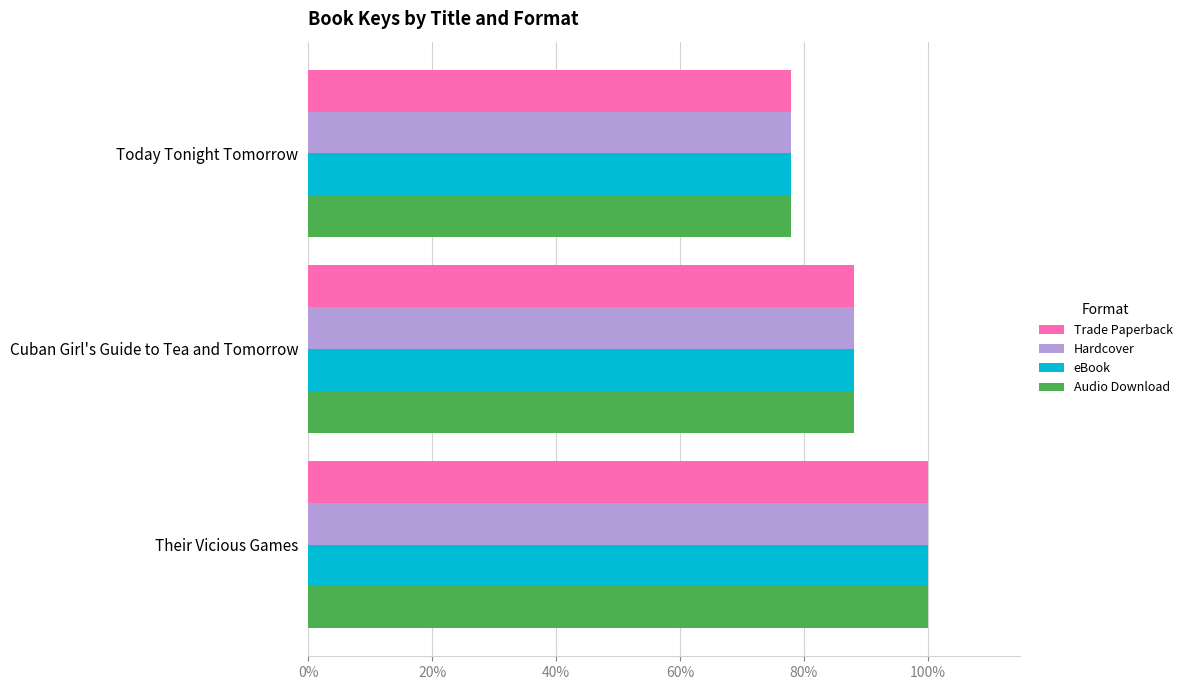

What are all the series names shown in the legend?

Trade Paperback, Hardcover, eBook, Audio Download